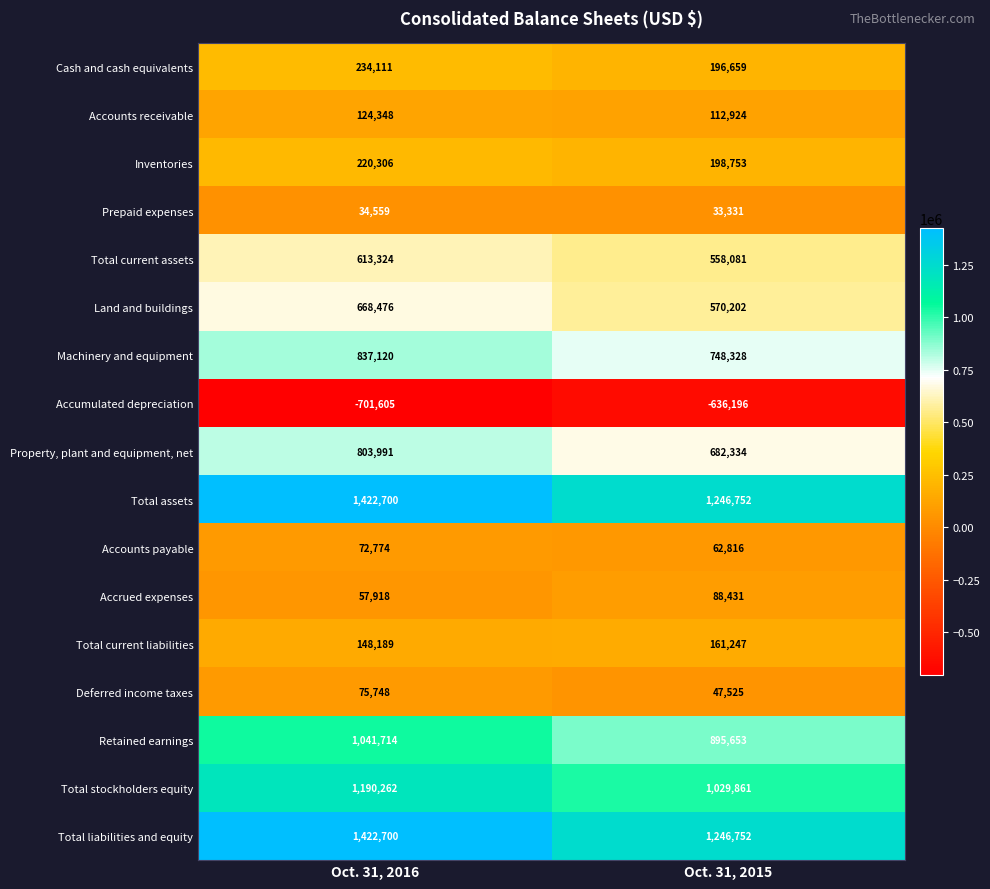

What is the total value across all series at Oct. 31, 2016?

8266635